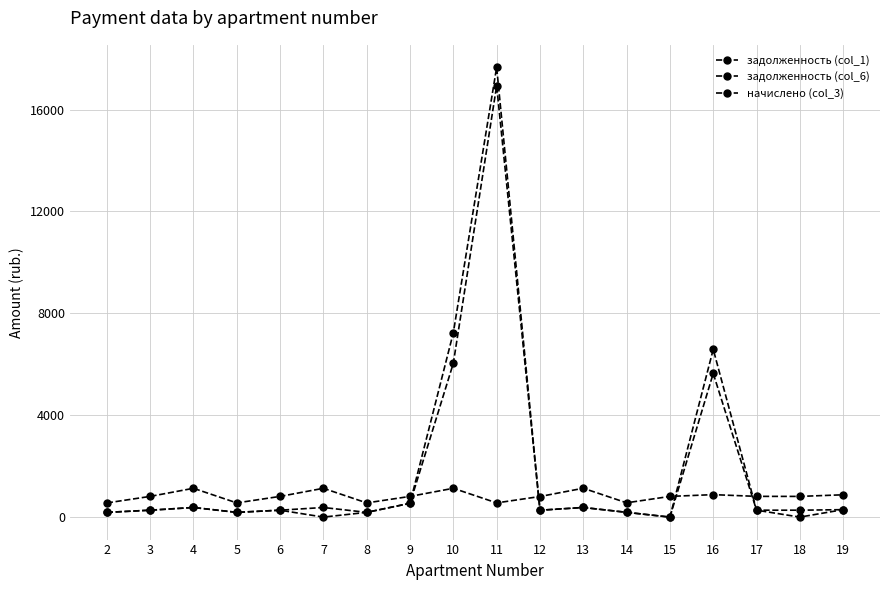

How many distinct data groups are displayed?

3